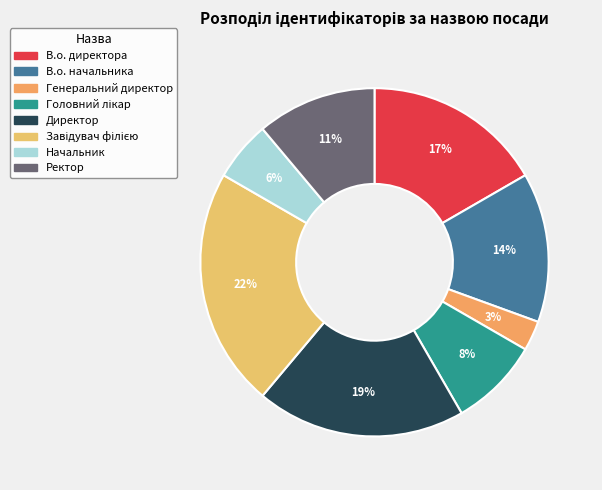

The Завідувач філією slice represents 22% of the pie. True or false?

True